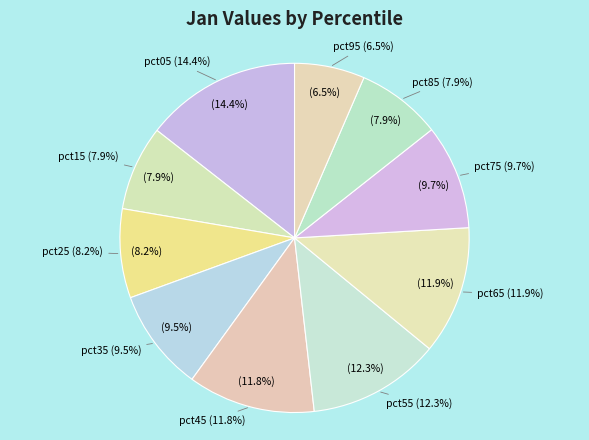

To the nearest percent, what percentage of the pie is pct55?

12%